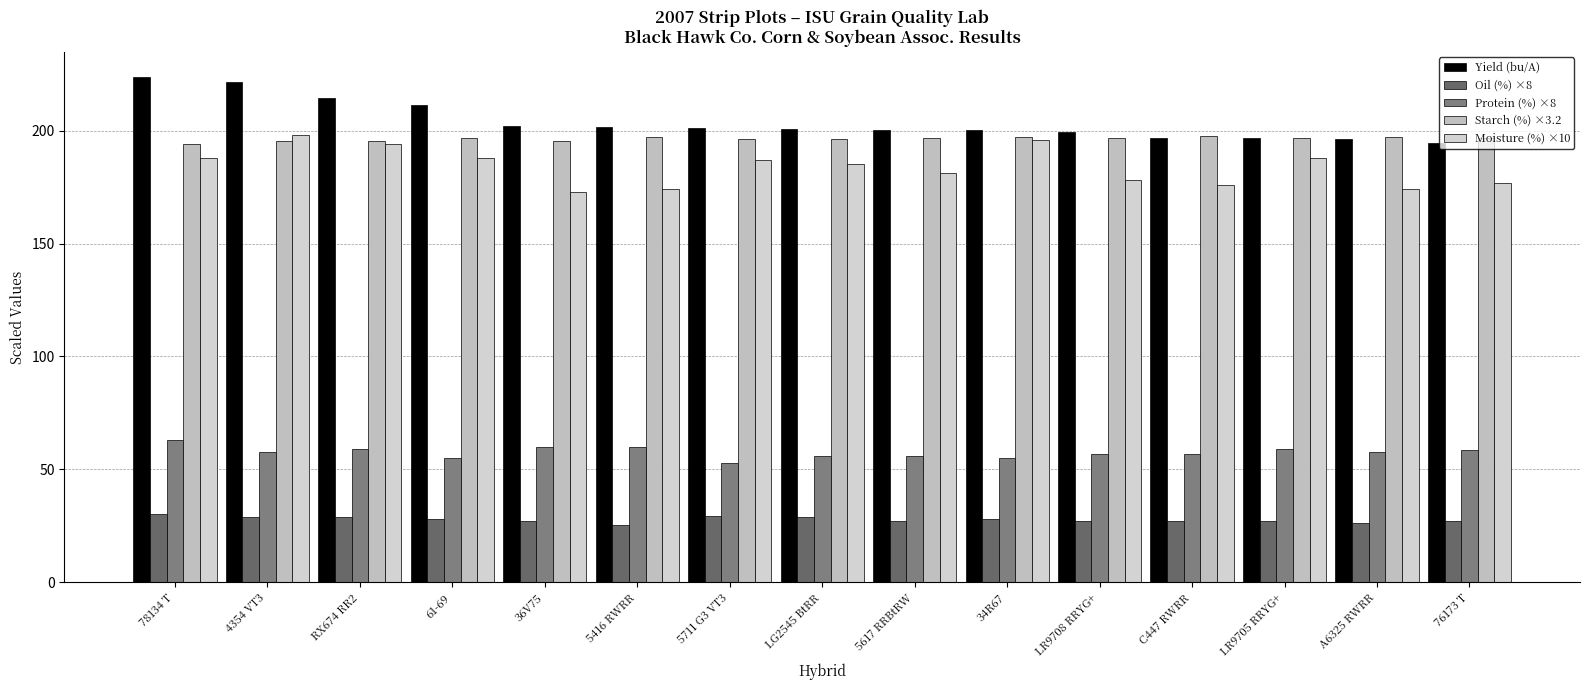

Are the bars grouped side by side (vs. stacked)?

Yes